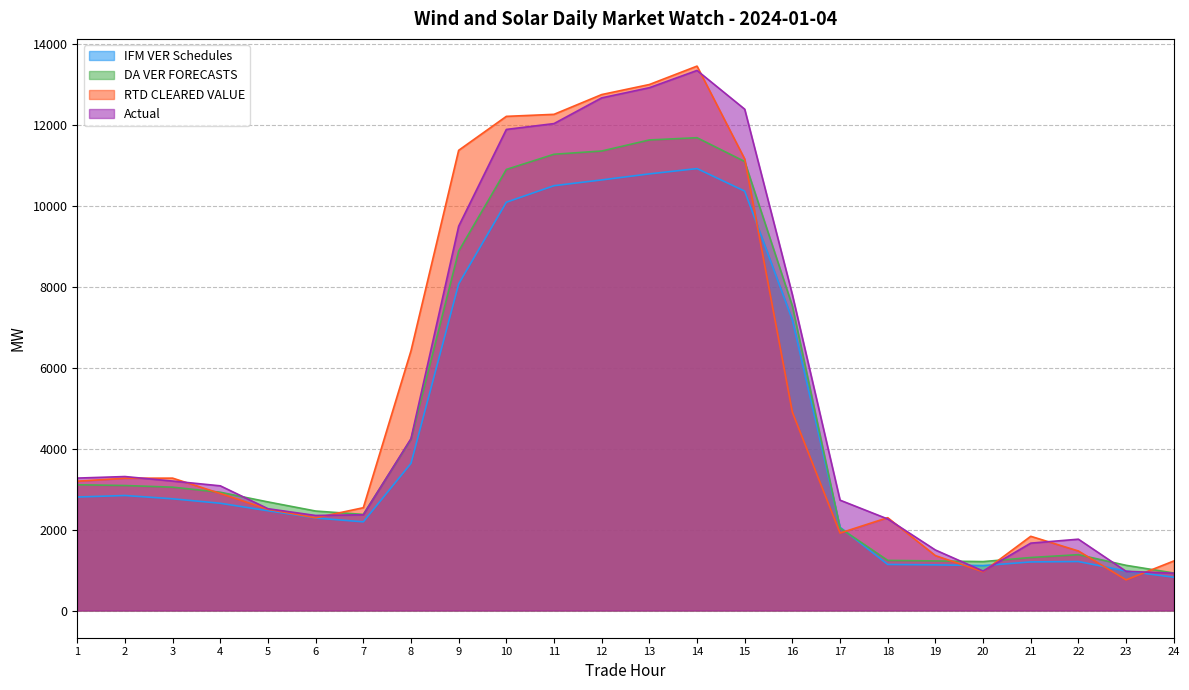

True or false: RTD CLEARED VALUE has more than 1 points higher than both neighbors.

True